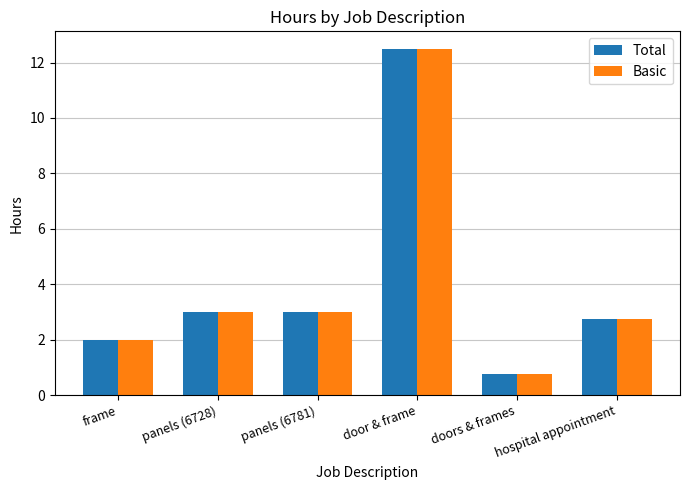

What is the smallest value displayed?

0.8